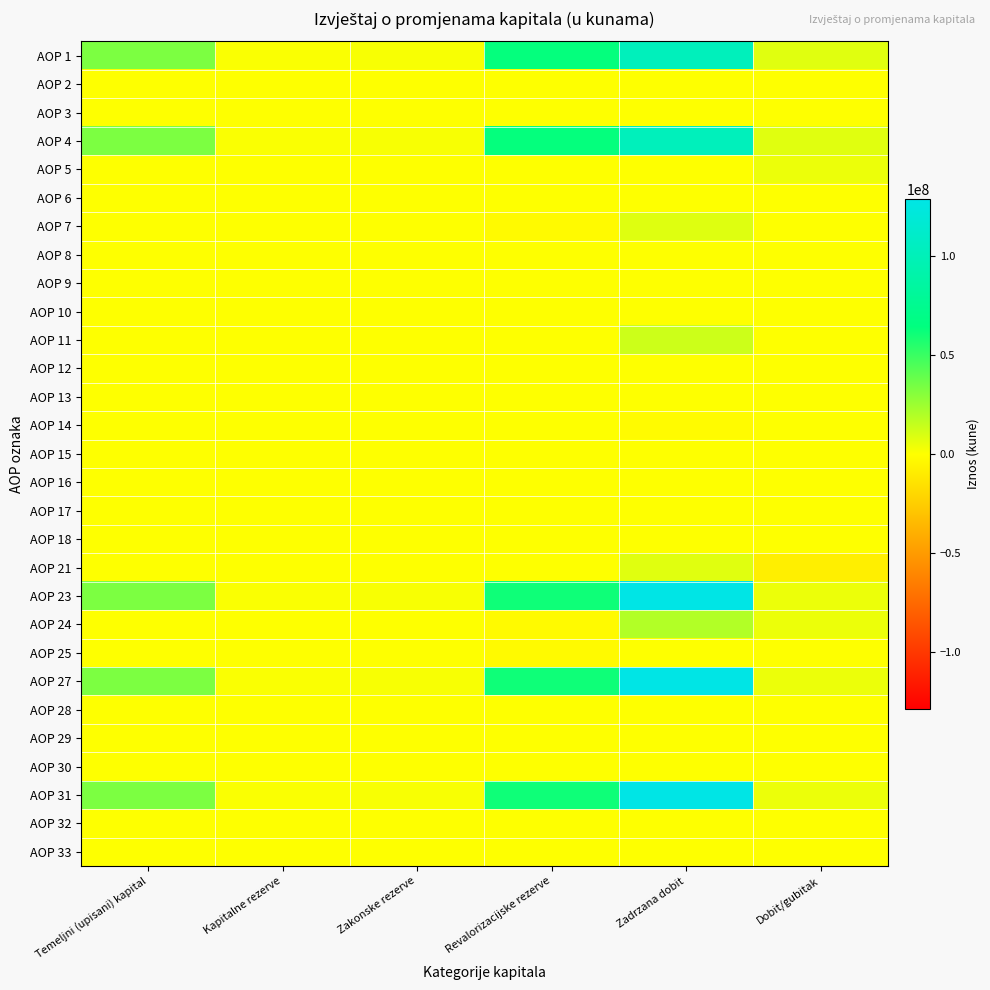

Which has a higher value, Revalorizacijske rezerve or Zakonske rezerve?

Revalorizacijske rezerve